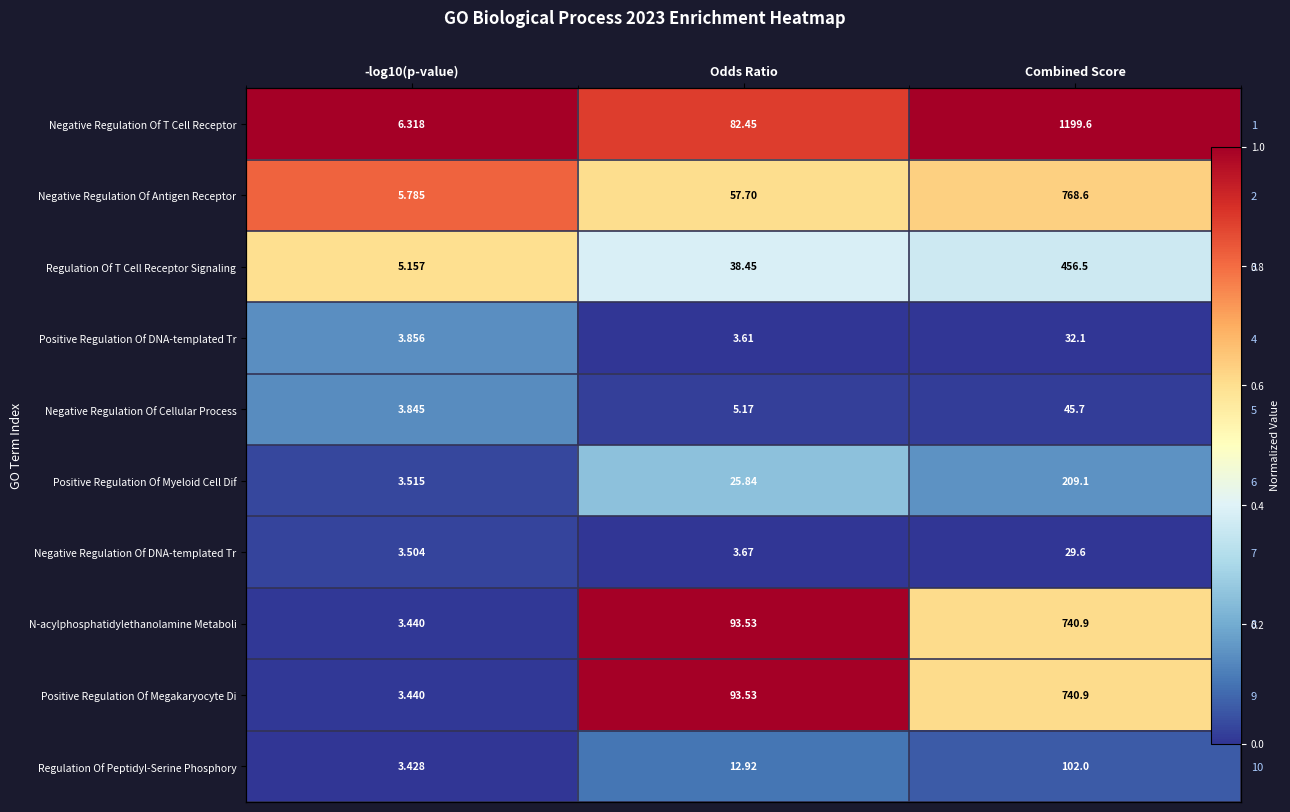

The Positive Regulation Of DNA-templated Tr series shows 0.0 at Odds Ratio. True or false?

True